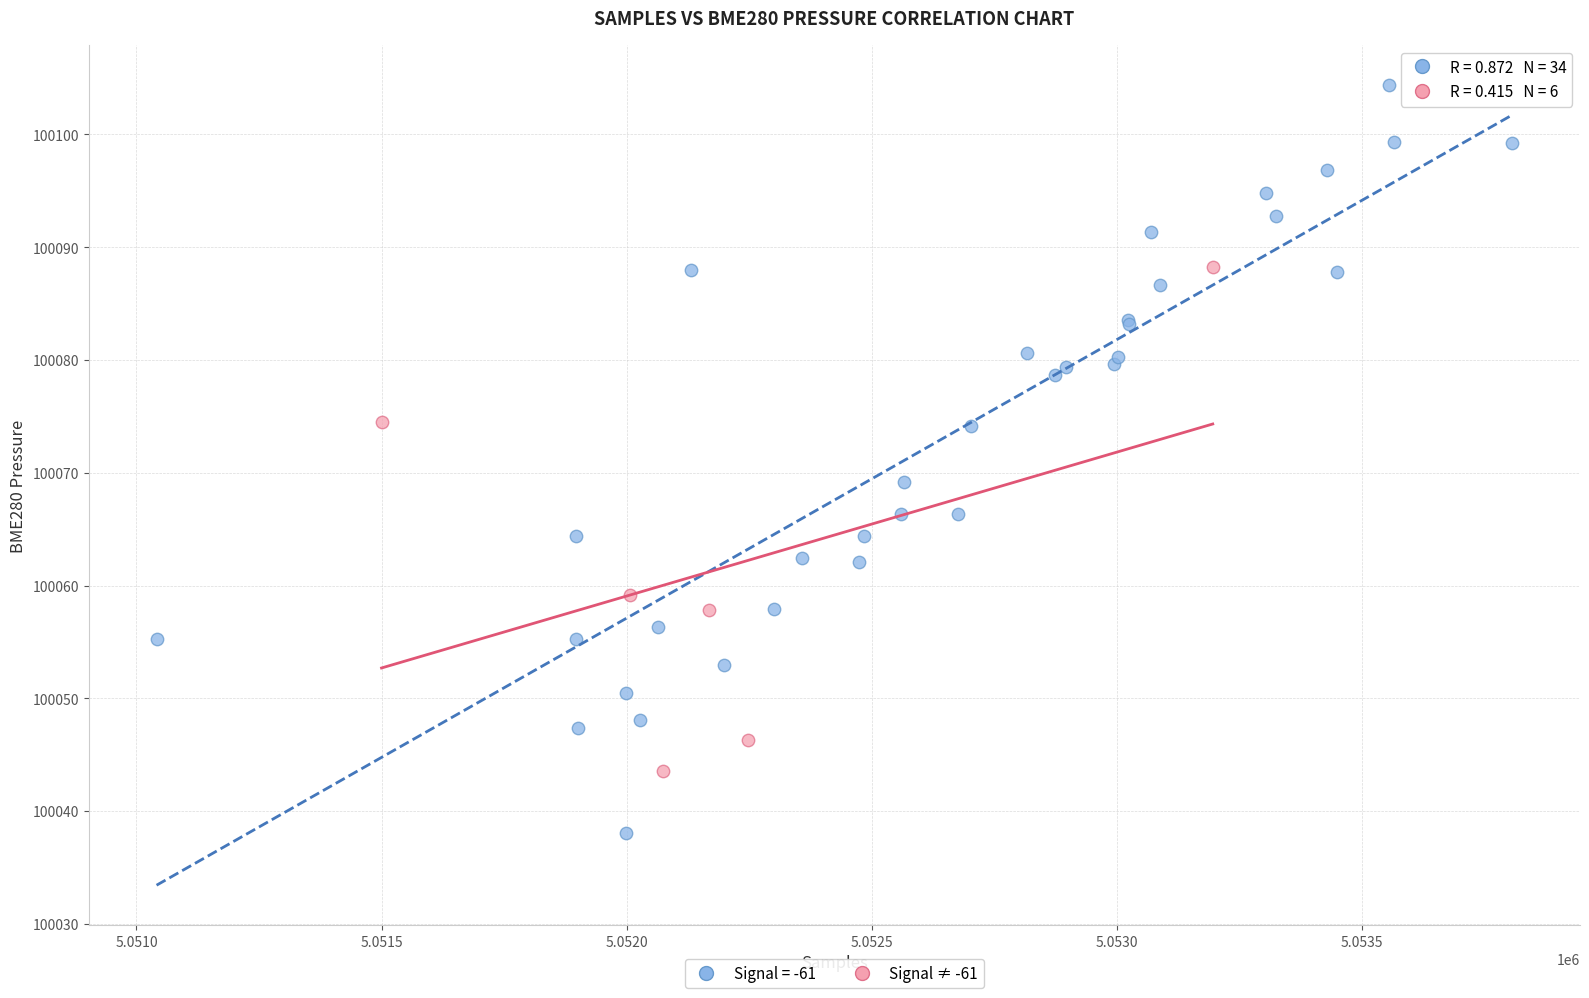

Which series contains the lowest Y value?

Signal = -61